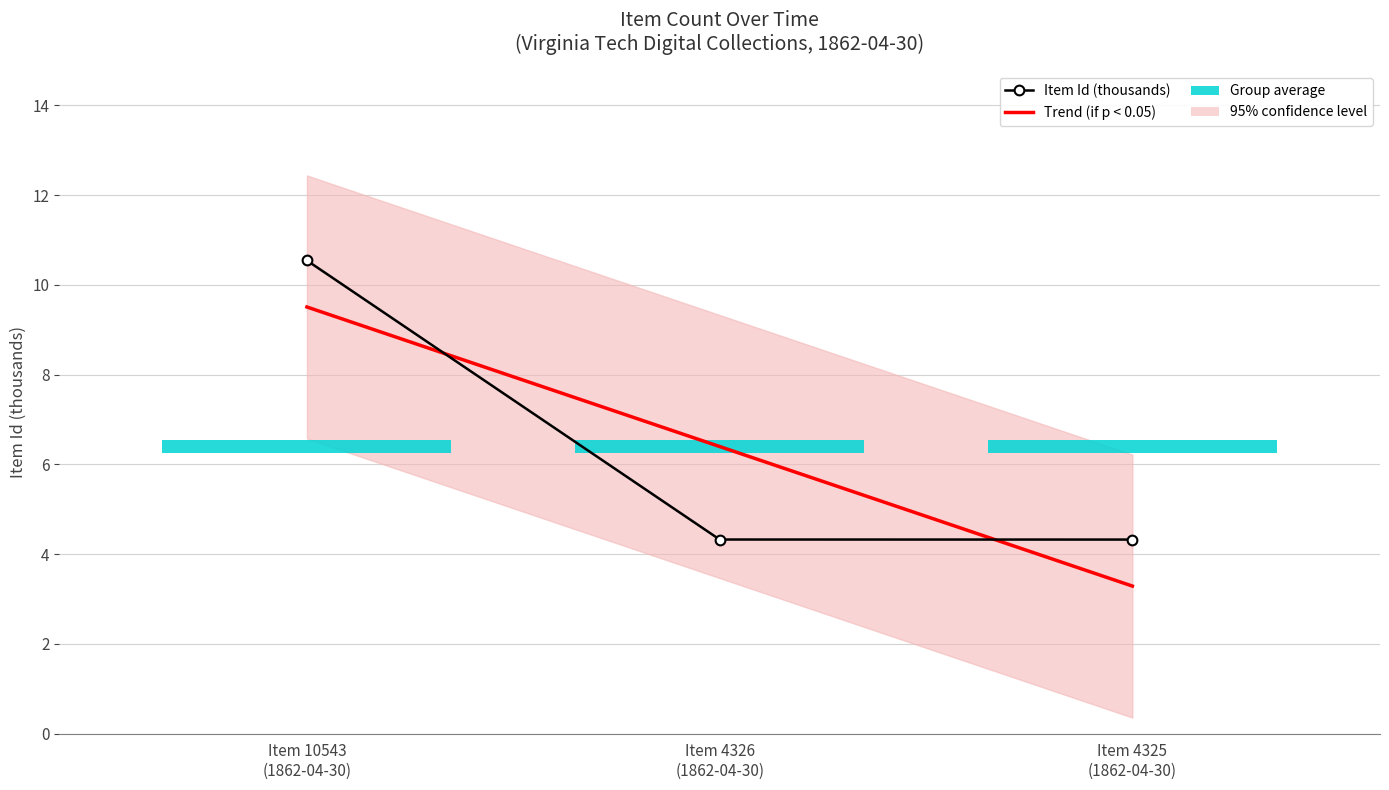

What is the average value of the Trend (if p < 0.05) series?

6.4